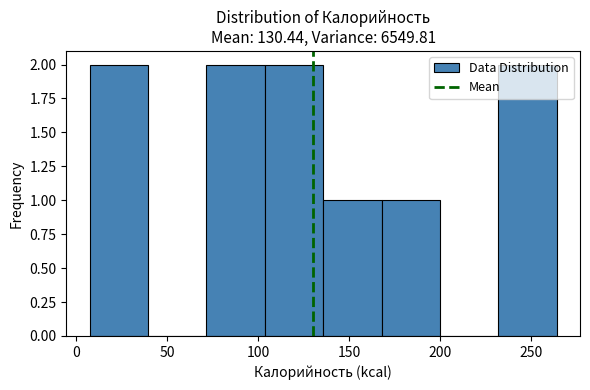

Reading left to right, list every bar in this chart as the range it spans on the x-axis followed by its height. Neither the bar edges nor the heights are printed on the chart, so give them approximately, as read against the axes.

10 to 40: 2
40 to 70: 0
70 to 105: 2
105 to 135: 2
135 to 170: 1
170 to 200: 1
200 to 230: 0
230 to 265: 2